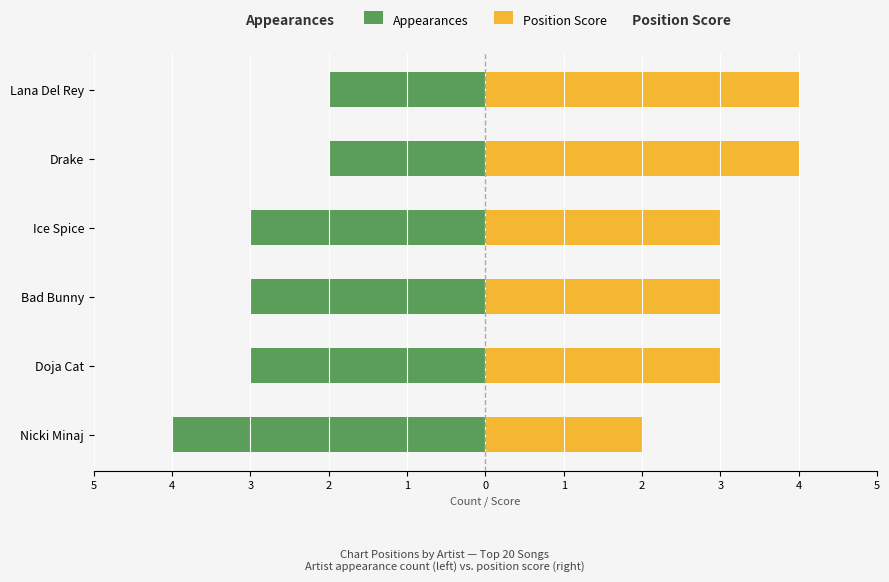

Rank the series by their average value, from lowest to highest.

Chart Appearances, Peak Position Score